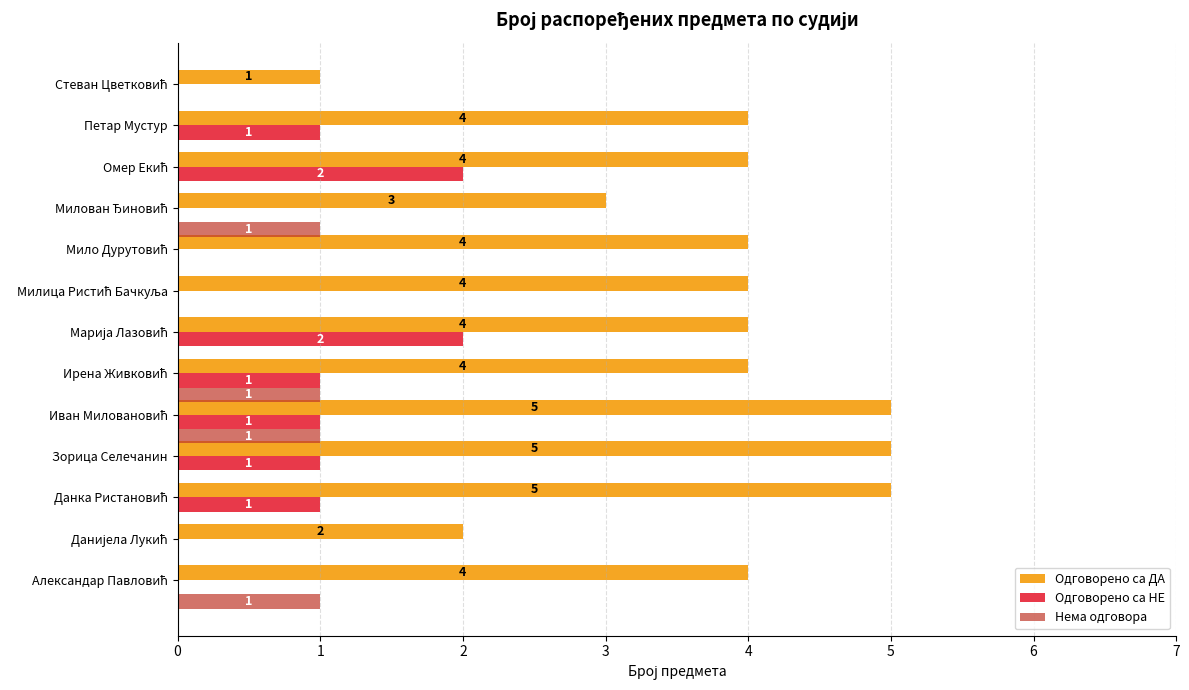

How many Нема одговора values are between 0 and 1?

13